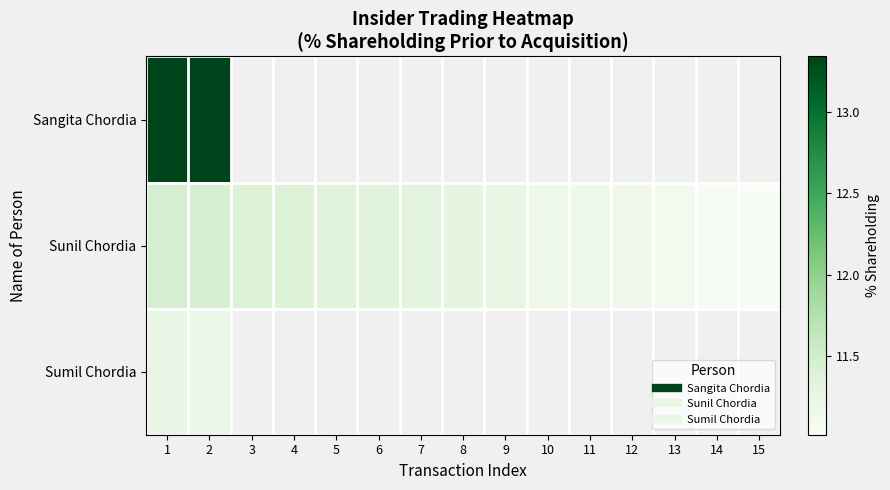

Which series has the largest total across all categories?

Sunil Chordia